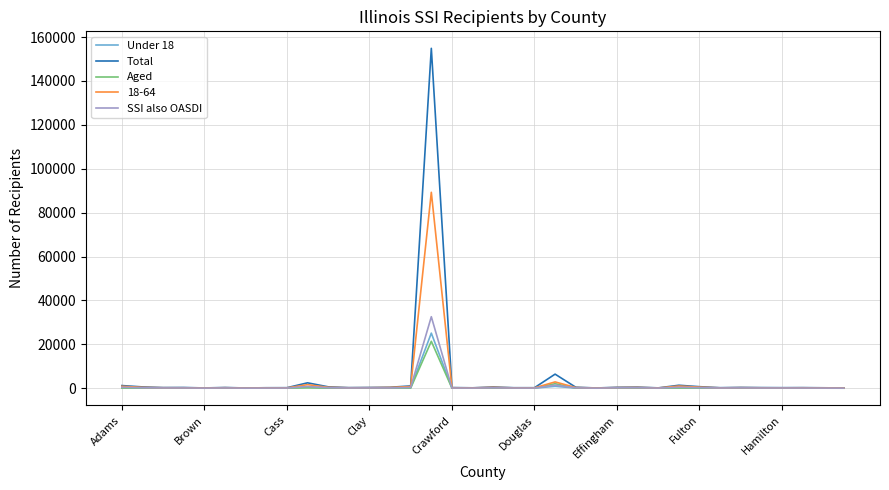

What is the maximum value for Aged?

21367